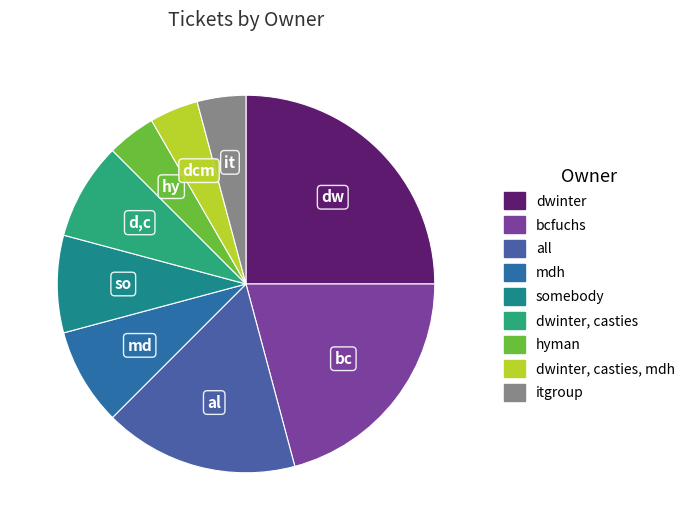

To the nearest percent, what is the difference between the largest and smallest slice percentages?

21%